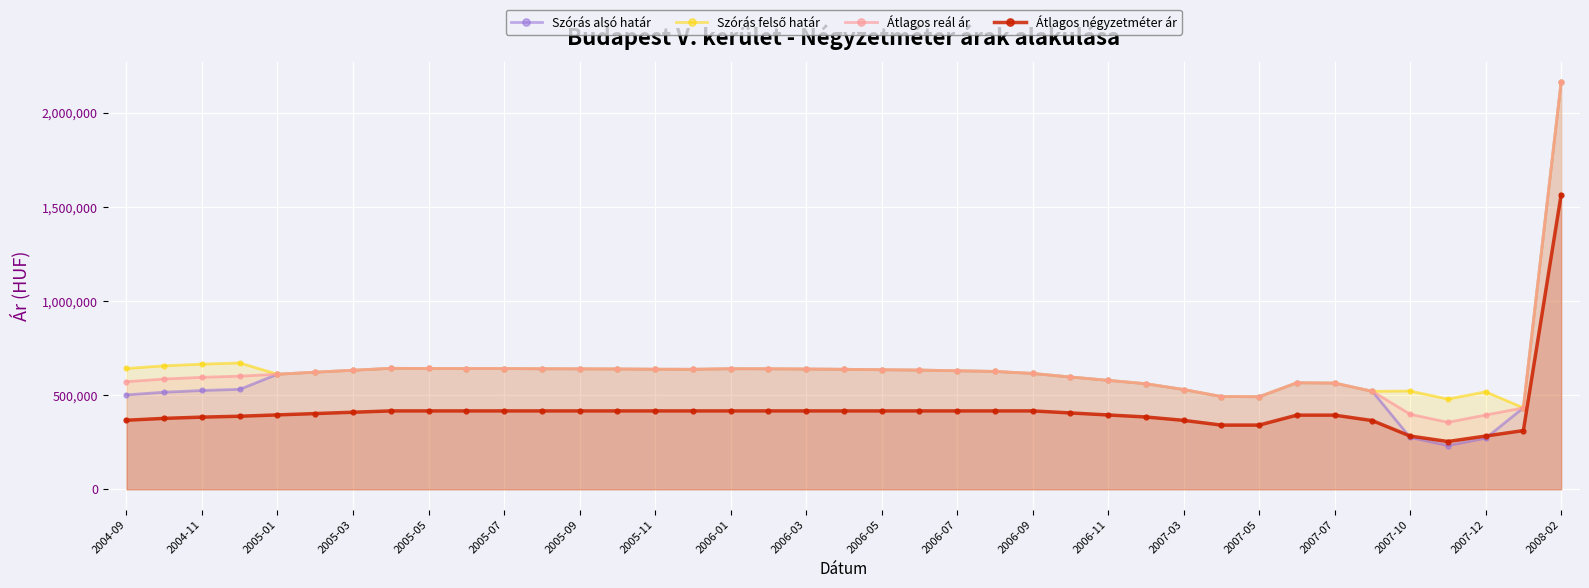

How many intersections are there between Szórás alsó határ and Átlagos négyzetméter ár?

2